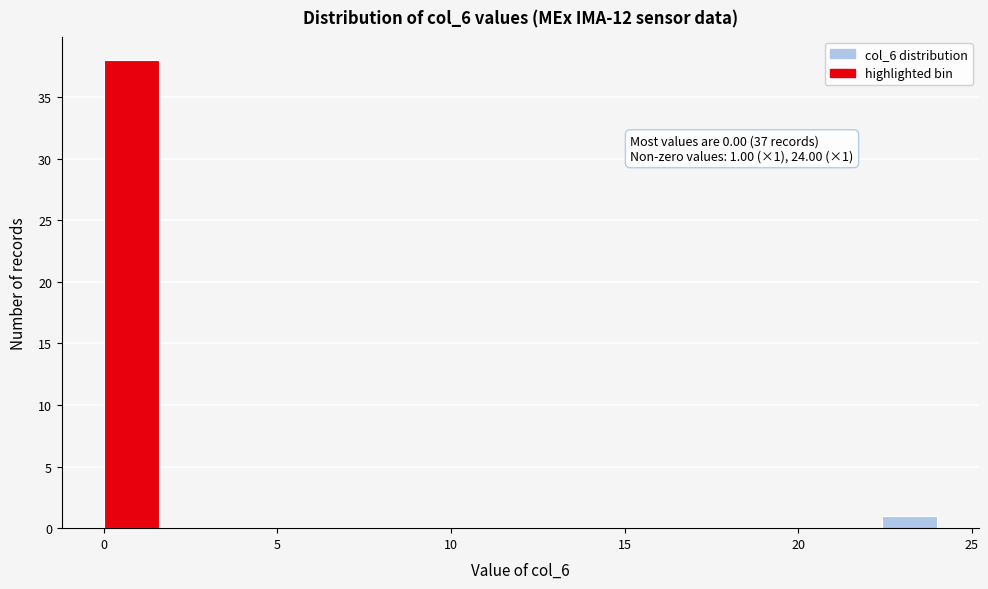

Read against the x-axis, roughly where is the centre of the tallest bar?

1.0